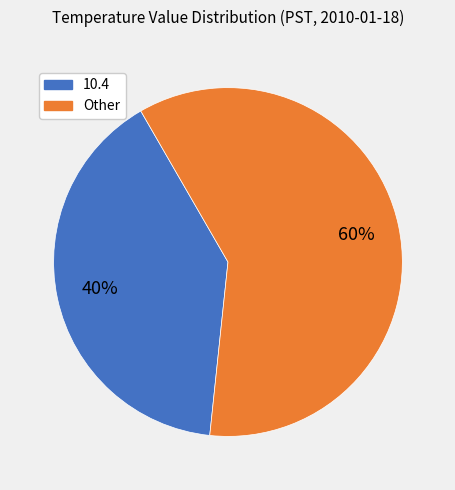

Does any single category account for the majority?

Yes